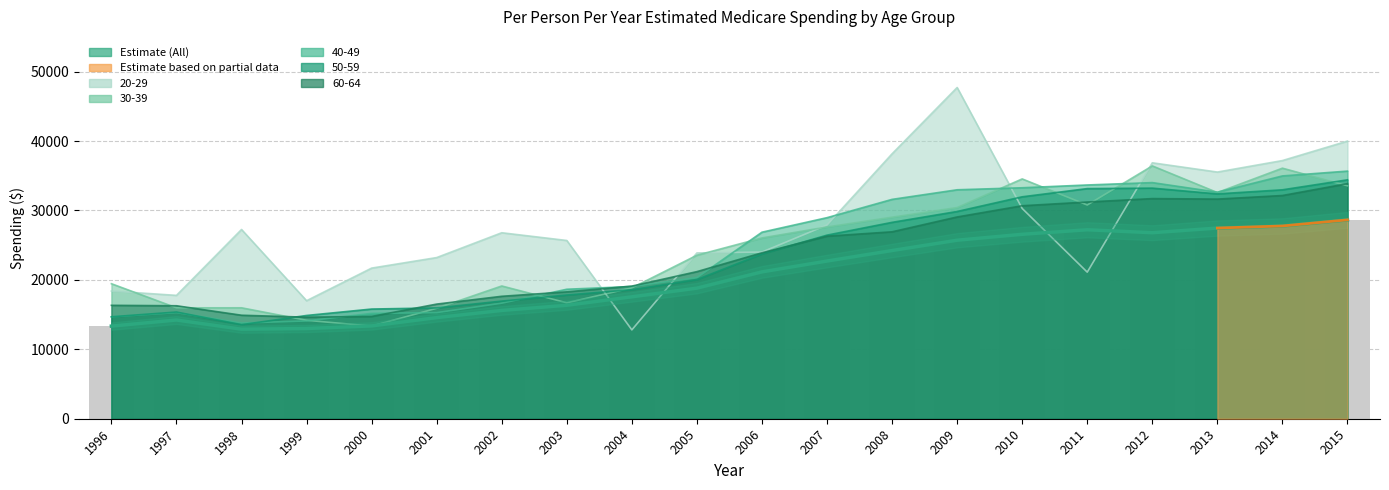

Where is 20-29 nearest to the value 30254?

2010